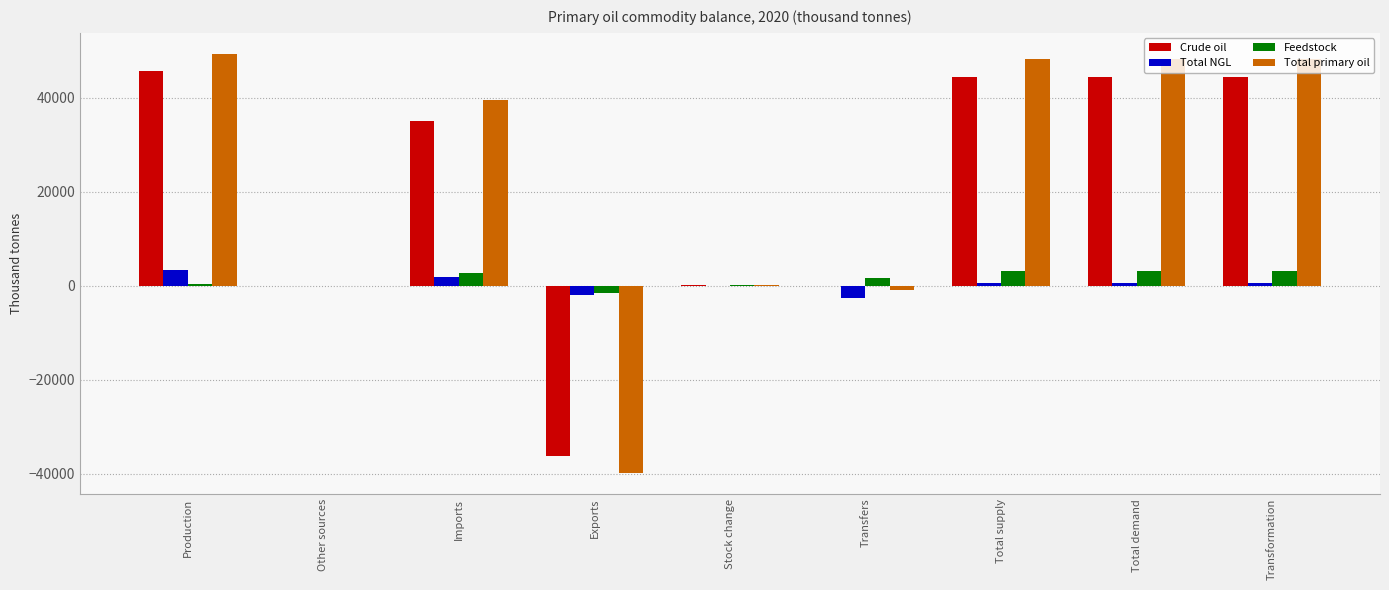

True or false: Total primary oil has a value of 24617.4 at Imports.

False